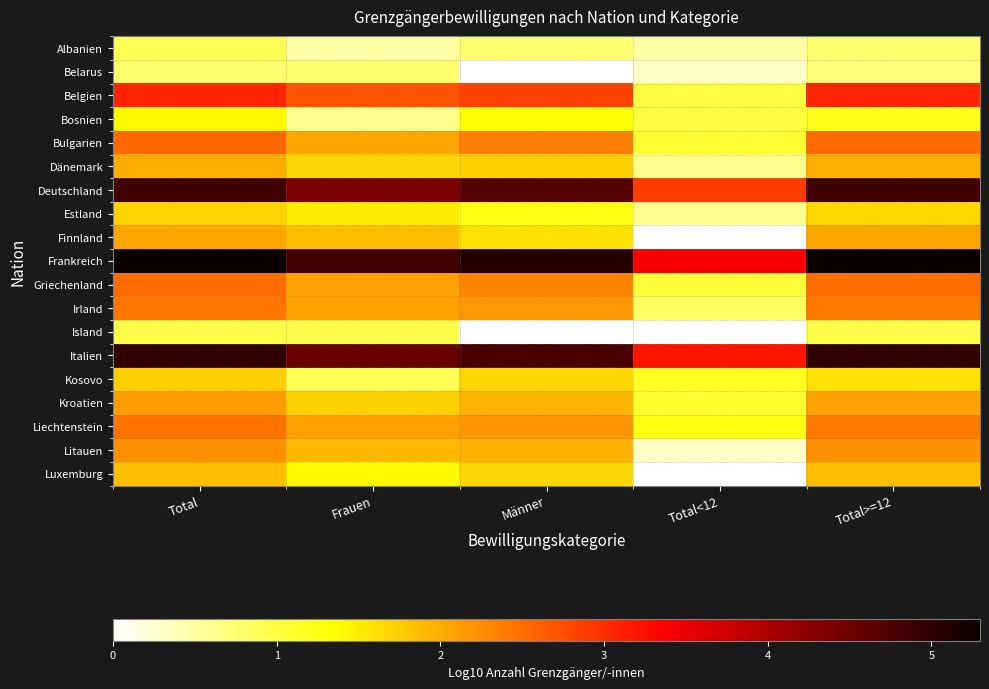

Reading left to right, what are all the values shown in this chart?

Albanien: Total=0.9	Frauen=0.5	Männer=0.8	Total<12=0.5	Total>=12=0.8
Belarus: Total=0.8	Frauen=0.8	Männer=0.0	Total<12=0.3	Total>=12=0.7
Belgien: Total=3.1	Frauen=2.7	Männer=2.8	Total<12=1.0	Total>=12=3.1
Bosnien: Total=1.4	Frauen=0.6	Männer=1.3	Total<12=1.0	Total>=12=1.2
Bulgarien: Total=2.5	Frauen=2.1	Männer=2.4	Total<12=1.1	Total>=12=2.5
Dänemark: Total=2.0	Frauen=1.7	Männer=1.7	Total<12=0.6	Total>=12=2.0
Deutschland: Total=4.9	Frauen=4.4	Männer=4.7	Total<12=2.9	Total>=12=4.9
Estland: Total=1.7	Frauen=1.5	Männer=1.3	Total<12=0.6	Total>=12=1.7
Finnland: Total=2.0	Frauen=1.8	Männer=1.6	Total<12=0.0	Total>=12=2.0
Frankreich: Total=5.3	Frauen=4.9	Männer=5.1	Total<12=3.4	Total>=12=5.3
Griechenland: Total=2.5	Frauen=2.1	Männer=2.3	Total<12=1.0	Total>=12=2.5
Irland: Total=2.4	Frauen=2.1	Männer=2.2	Total<12=0.8	Total>=12=2.4
Island: Total=1.0	Frauen=1.0	Männer=0.0	Total<12=0.0	Total>=12=1.0
Italien: Total=5.0	Frauen=4.5	Männer=4.8	Total<12=3.2	Total>=12=5.0
Kosovo: Total=1.7	Frauen=0.9	Männer=1.7	Total<12=1.2	Total>=12=1.6
Kroatien: Total=2.1	Frauen=1.7	Männer=1.9	Total<12=1.1	Total>=12=2.1
Liechtenstein: Total=2.4	Frauen=2.1	Männer=2.2	Total<12=1.3	Total>=12=2.4
Litauen: Total=2.2	Frauen=1.9	Männer=2.0	Total<12=0.3	Total>=12=2.2
Luxemburg: Total=1.9	Frauen=1.4	Männer=1.7	Total<12=0.0	Total>=12=1.9